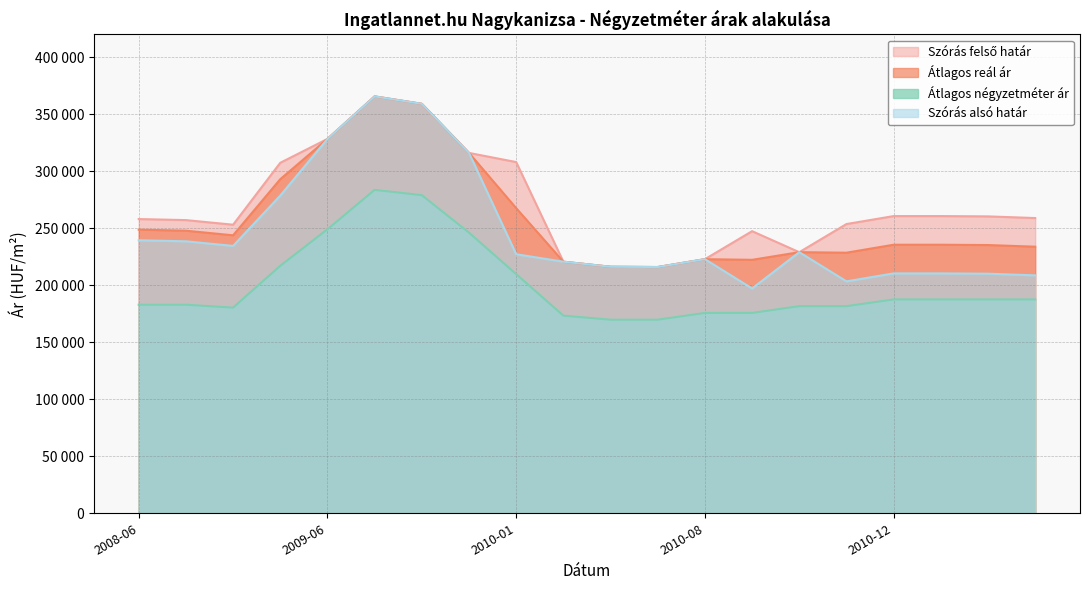

Which series has the largest range (max minus min)?

Szórás alsó határ